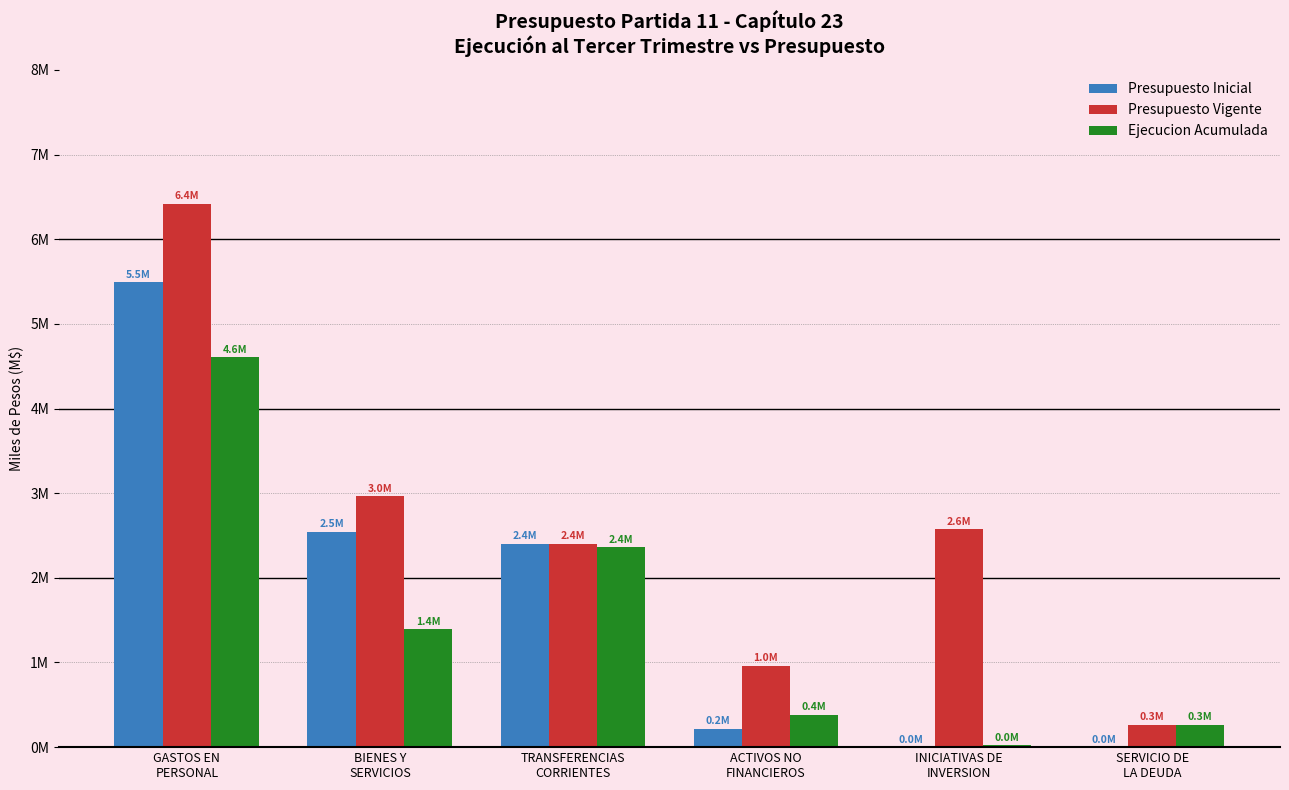

Reading left to right, extract all data points from this chart.

Presupuesto Inicial: 5488872	2544135	2402915	214364	0	1000
Presupuesto Vigente: 6416798	2963457	2402915	962330	2574199	262256
Ejecucion Acumulada: 4603435	1393241	2358296	381160	23000	262237